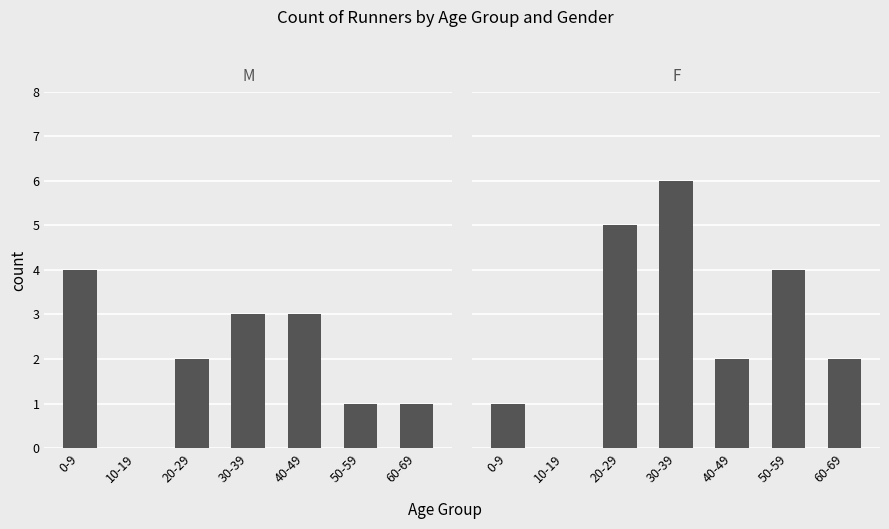

What is the label of the 4th bar from the left?

30-39